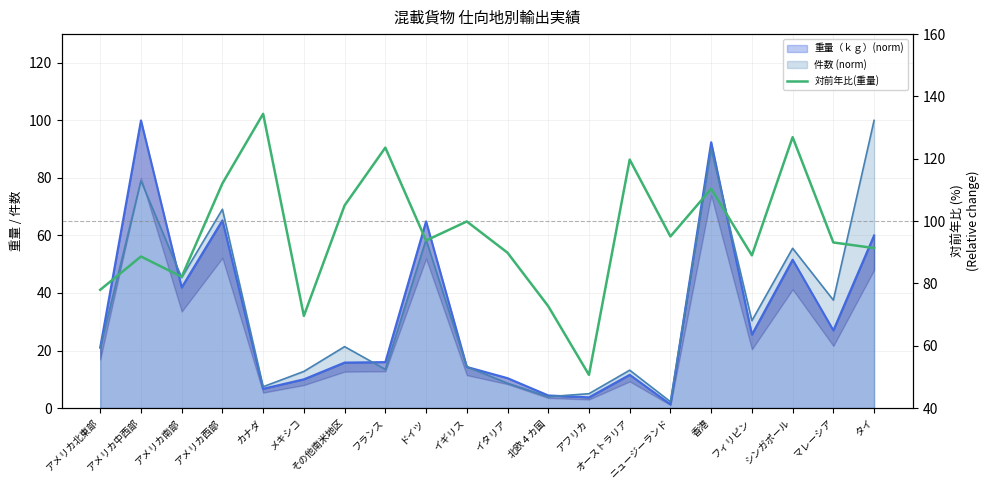

What is the difference between the second highest and second lowest values?

57.4